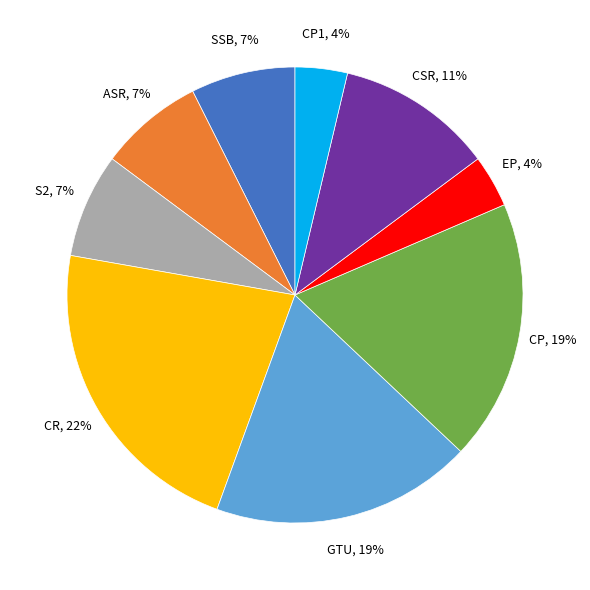

True or false: EP accounts for 12% of the total.

False